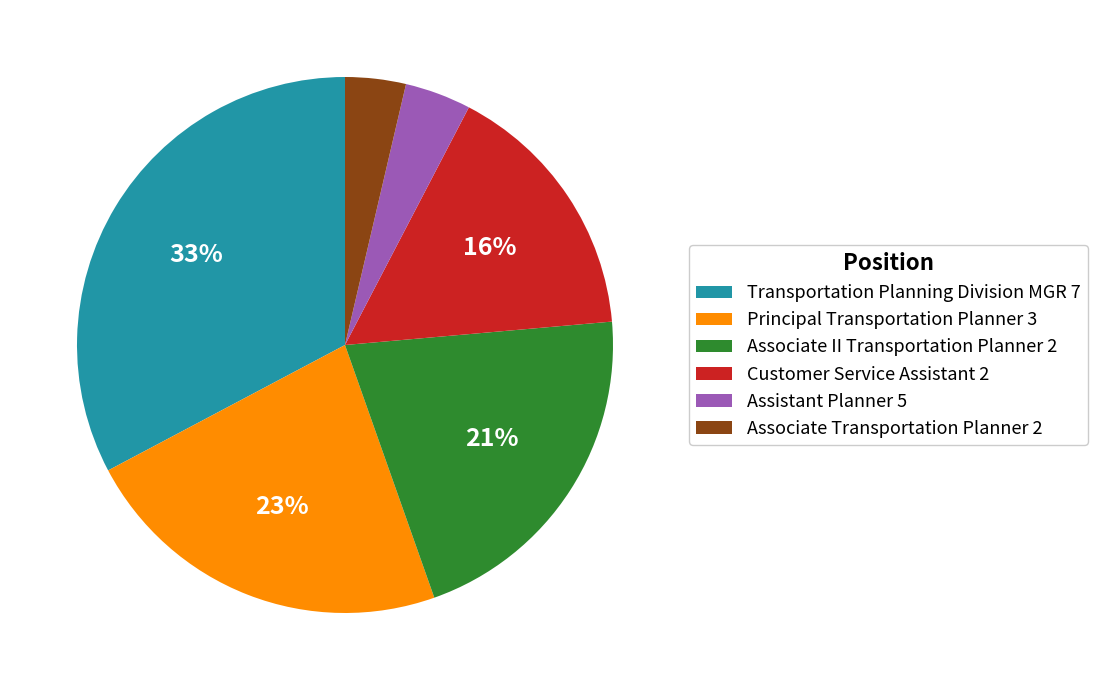

The Transportation Planning Division MGR 7 slice represents 33% of the pie. True or false?

True